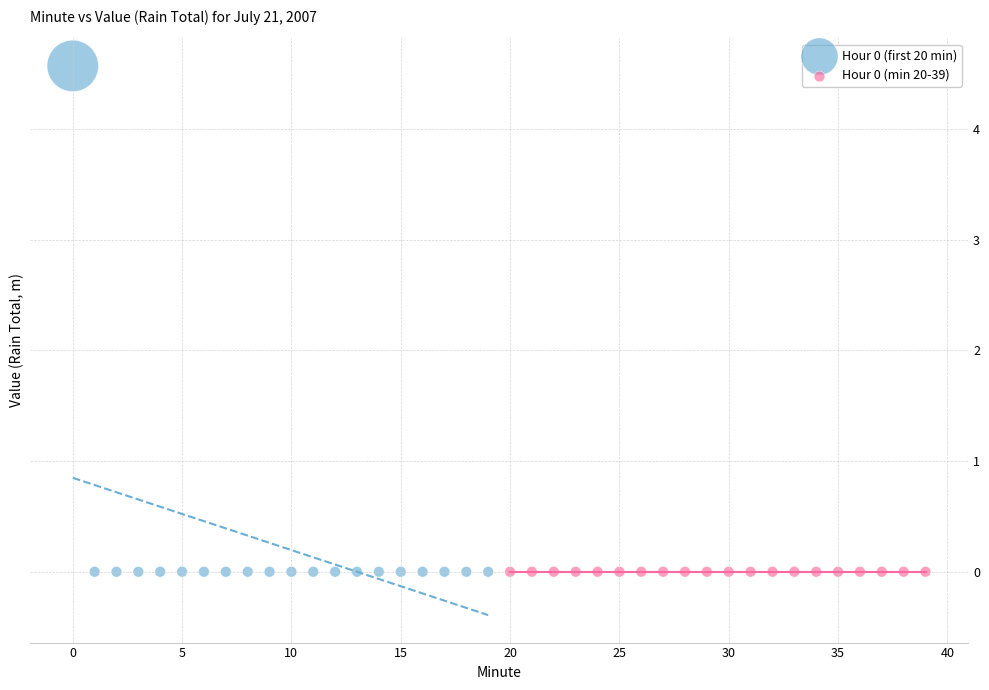

What are all the series names shown in the legend?

Hour 0 (first 20 min), Hour 0 (min 20-39)